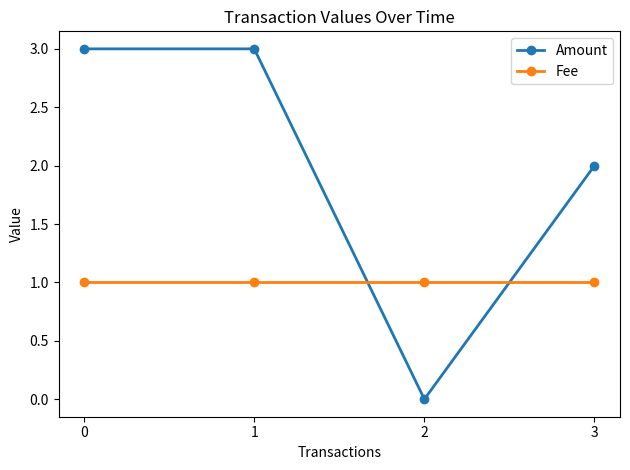

List the series in order of their peak value, lowest first.

Fee, Amount